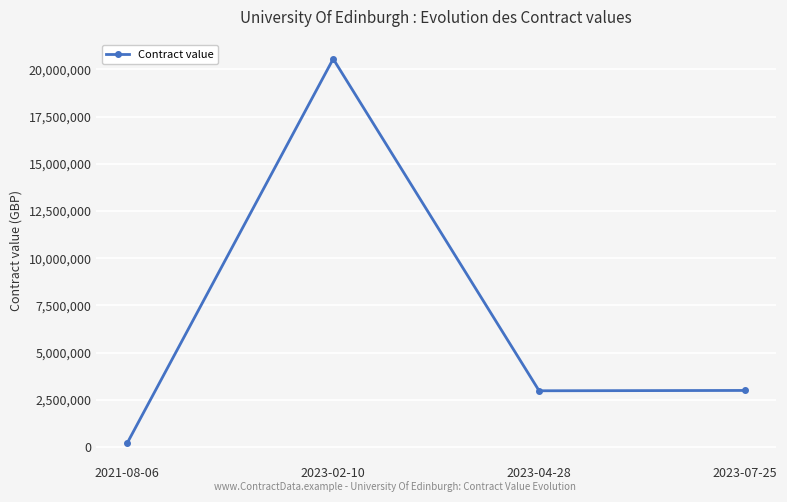

True or false: the data shows 20557091 at 2023-02-10.

True